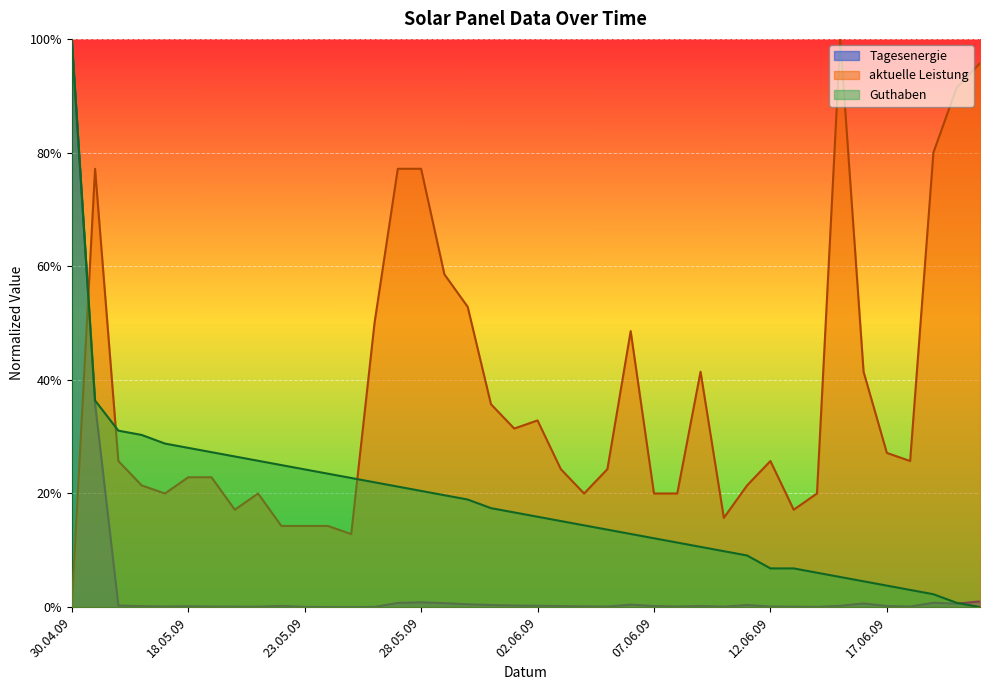

What is the sum of the aktuelle Leistung values at 03.06.09 and 25.05.09?

0.4